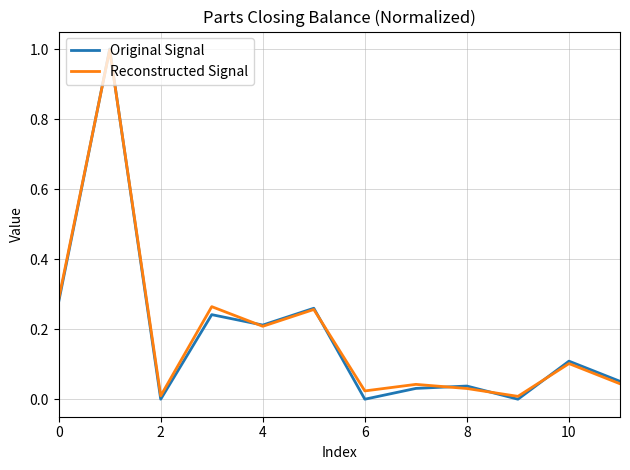

What are all the series names shown in the legend?

Original Signal, Reconstructed Signal